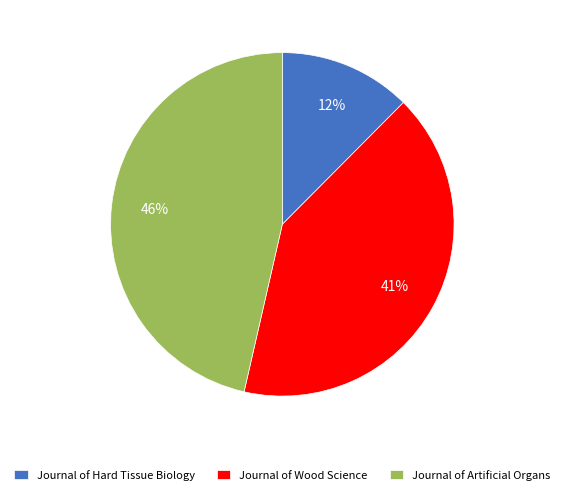

To the nearest percent, what is the average slice percentage?

33%